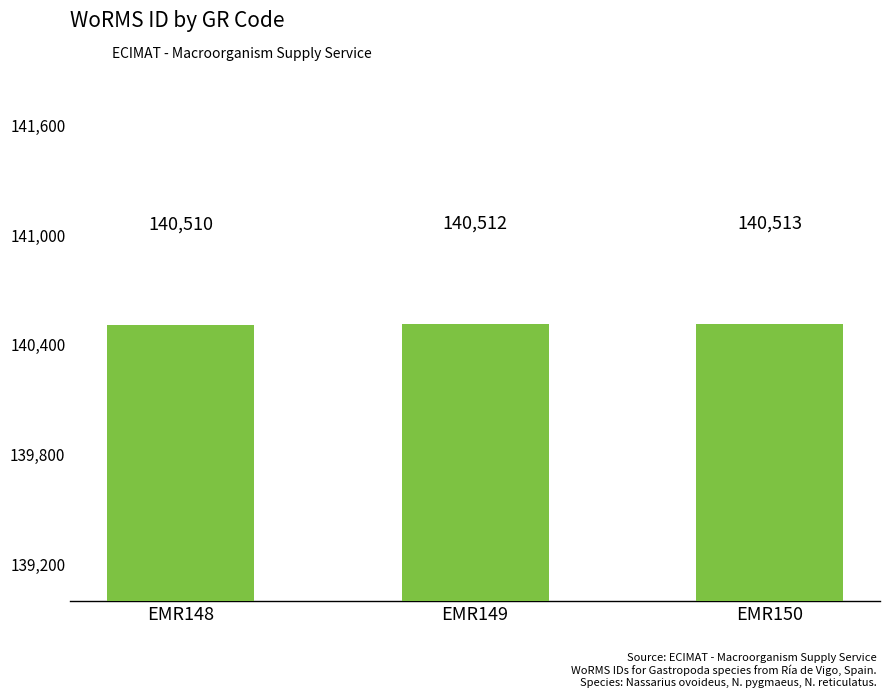

What is the change in value from EMR148 to EMR150?

+3